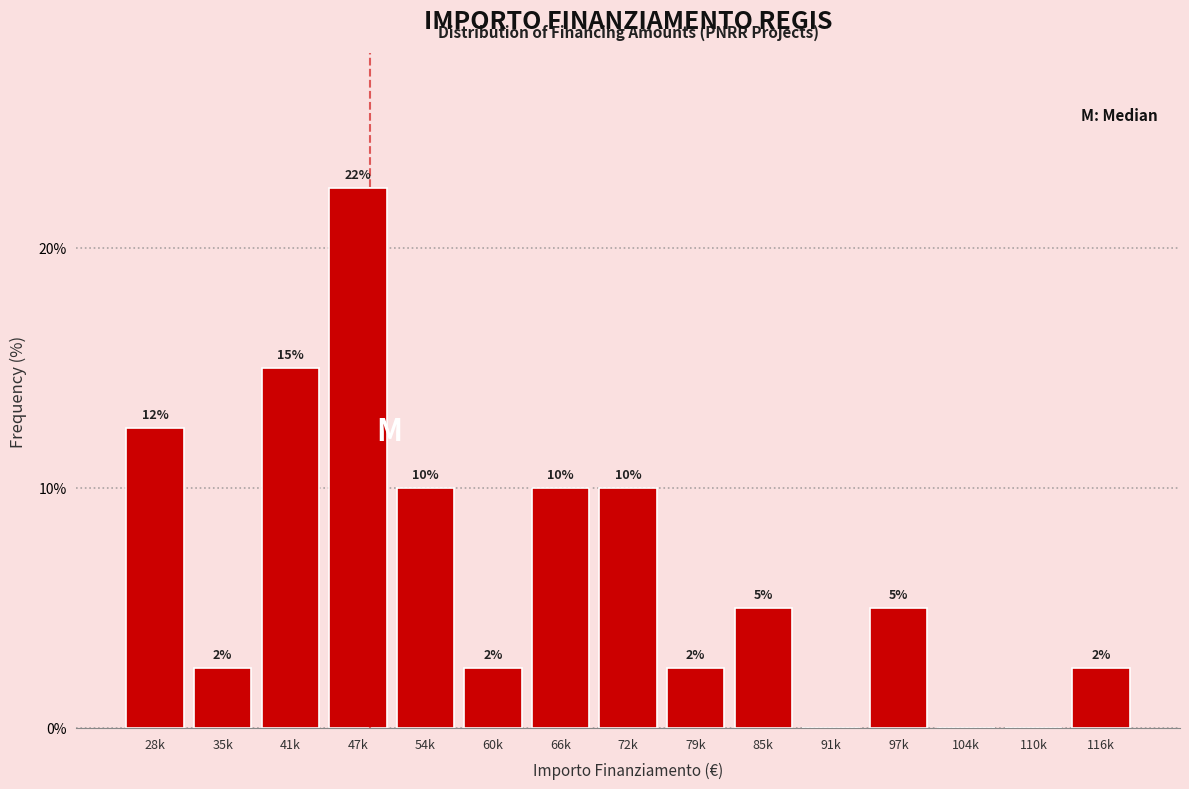

Is it true that the value at 104k is 0.0?

True